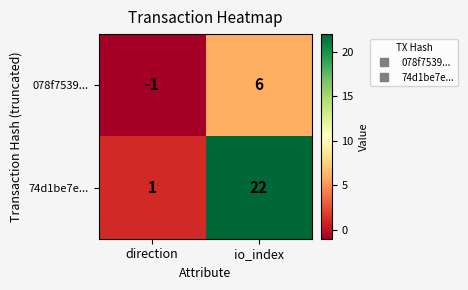

At which category is the sum across all series the highest?

io_index